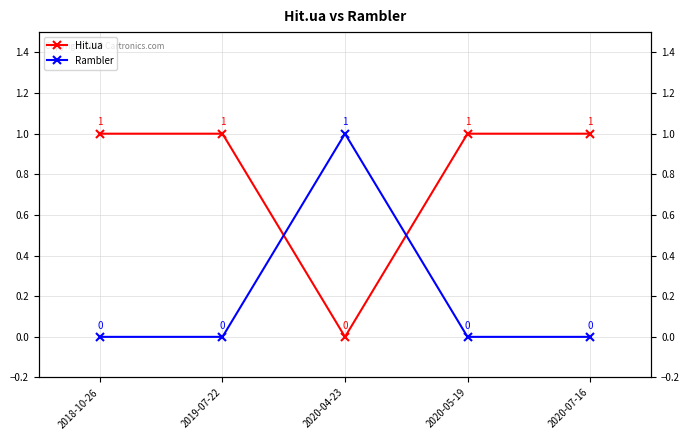

What is the difference between the maximum and minimum values in the Hit.ua series?

1